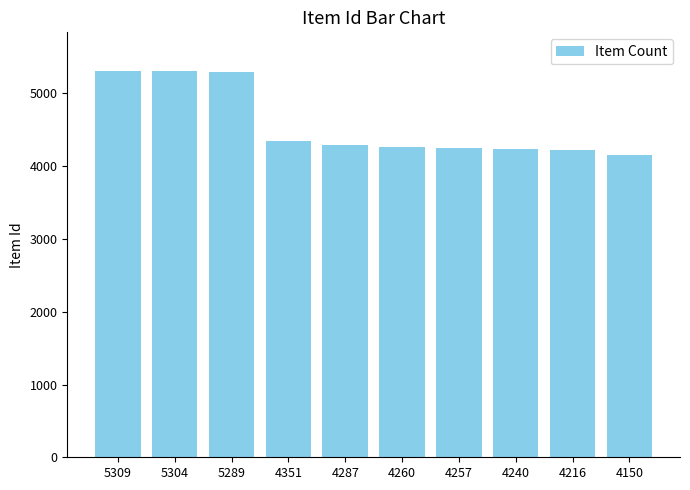

Is it true that the value at 4257 is 2322?

False